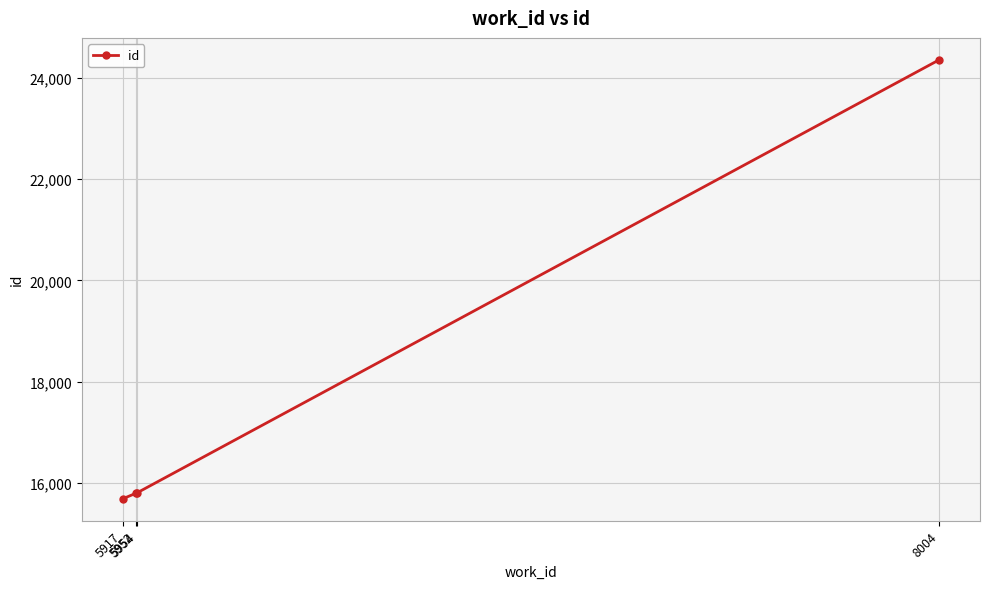

What is the value of the 2nd point from the left?

15800